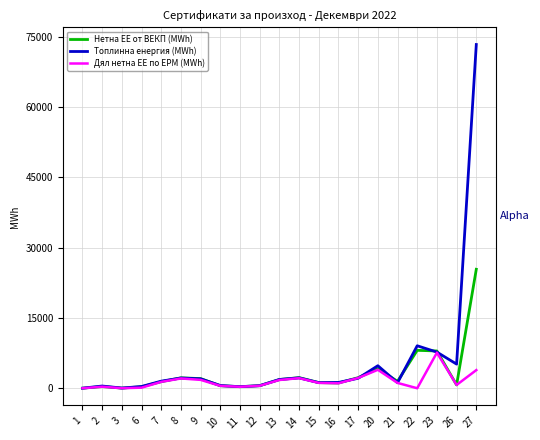

Rank the series by their maximum value, from highest to lowest.

Топлинна енергия (MWh), Нетна ЕЕ от ВЕКП (MWh), Дял нетна ЕЕ по ЕРМ (MWh)